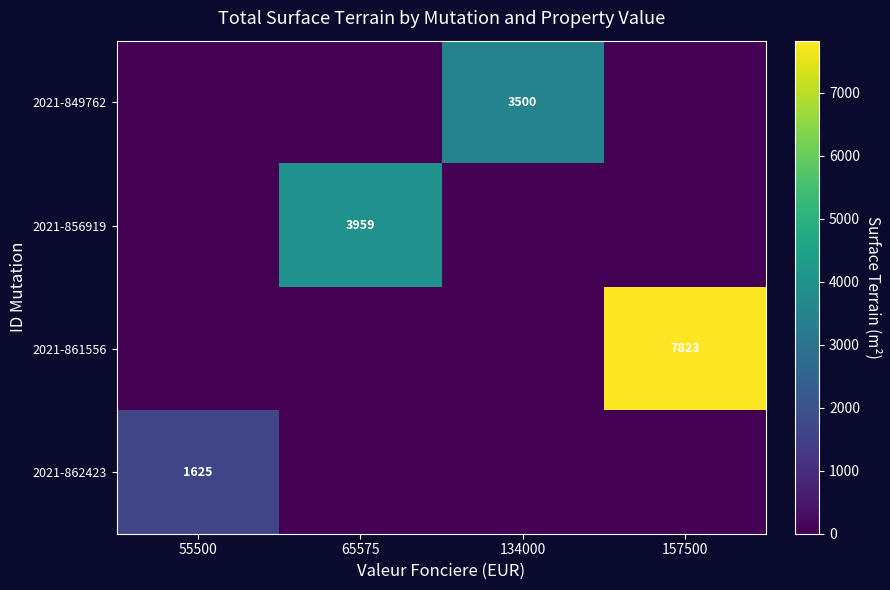

The 2021-861556 series shows 7823 at 157500. True or false?

True